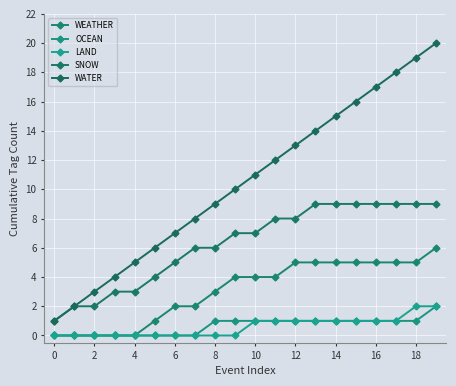

Reading left to right, transcribe all the data shown in this chart.

WEATHER: 0	0	0	0	0	1	2	2	3	4	4	4	5	5	5	5	5	5	5	6
OCEAN: 0	0	0	0	0	0	0	0	1	1	1	1	1	1	1	1	1	1	1	2
LAND: 0	0	0	0	0	0	0	0	0	0	1	1	1	1	1	1	1	1	2	2
SNOW: 1	2	2	3	3	4	5	6	6	7	7	8	8	9	9	9	9	9	9	9
WATER: 1	2	3	4	5	6	7	8	9	10	11	12	13	14	15	16	17	18	19	20